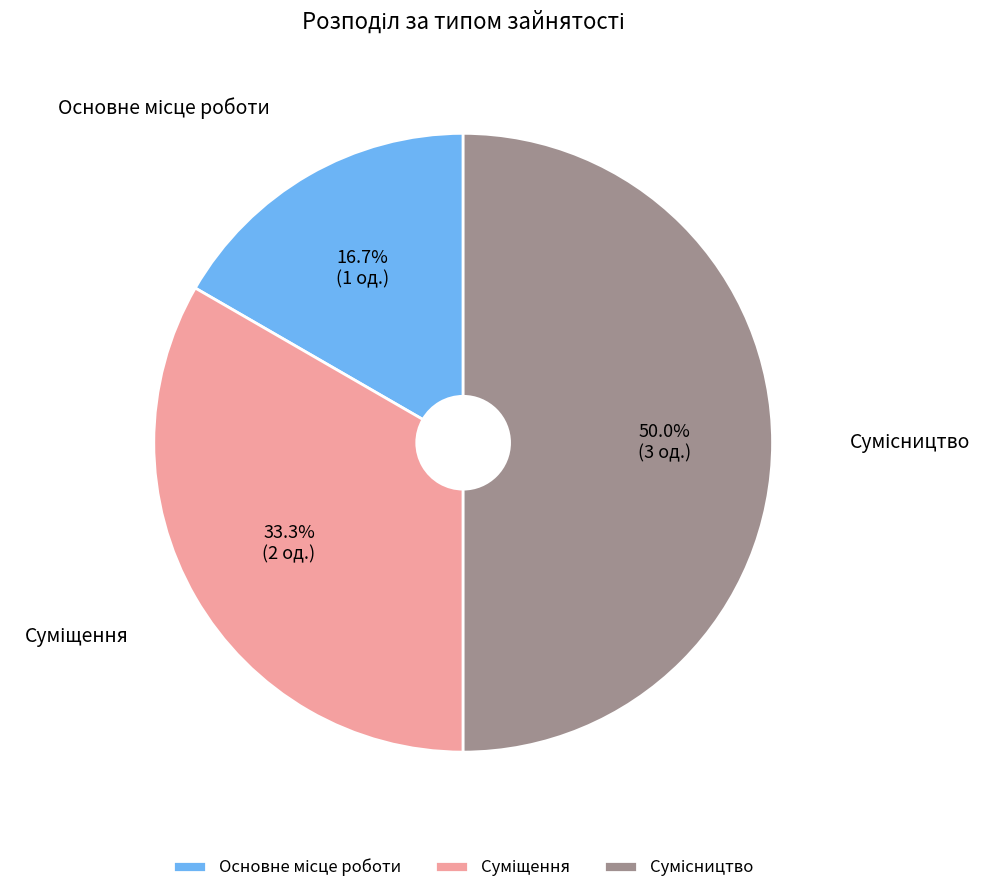

Which slice is the smallest?

Основне місце роботи